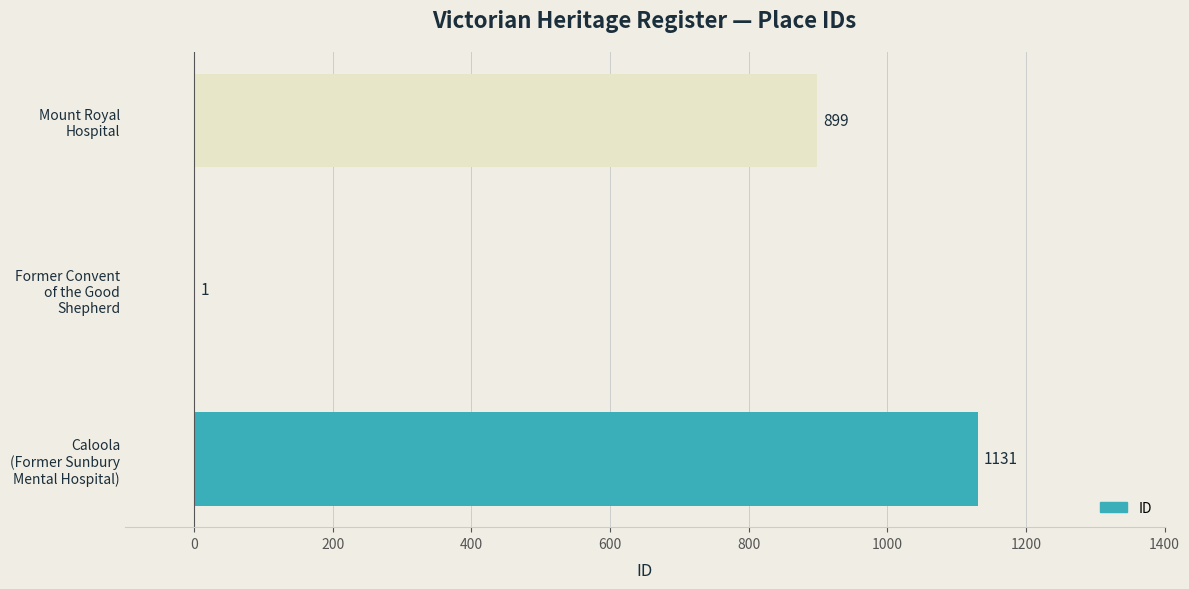

What is the greatest value displayed?

1131